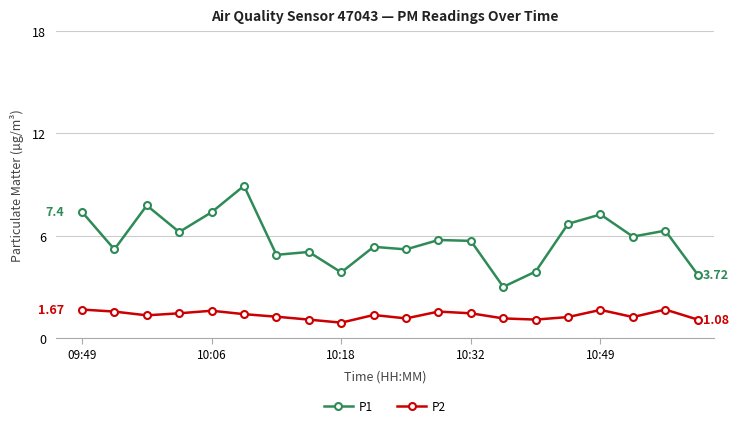

True or false: P1 and P2 cross at least once.

False